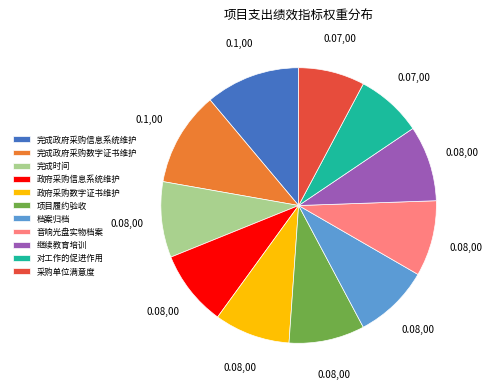

Count the number of slices in the pie.

11